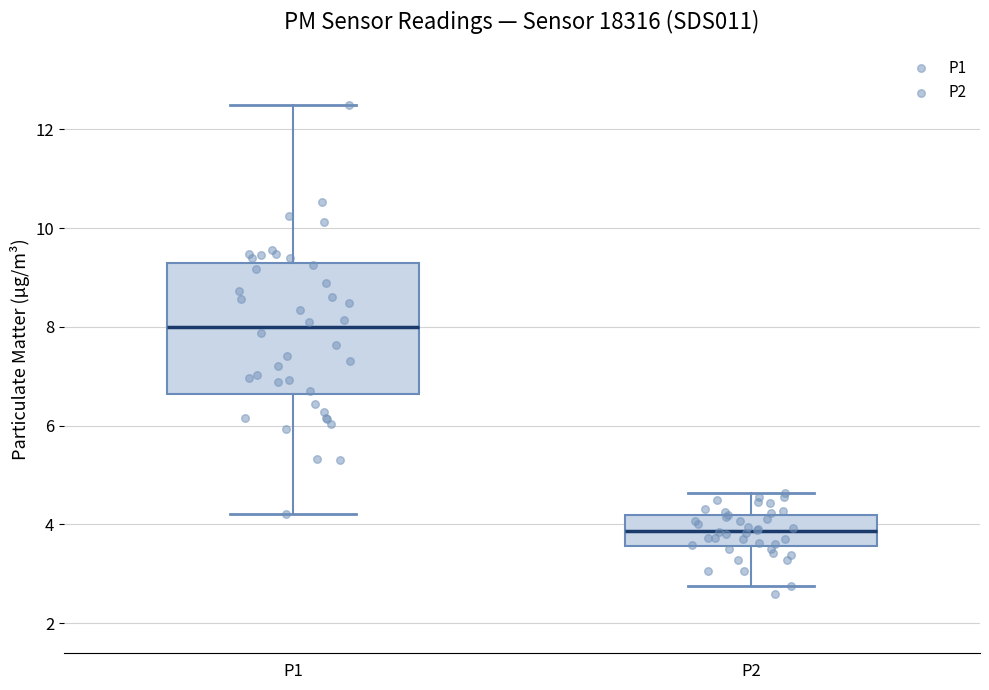

Comparing the boxes themselves (not the whiskers), which one is the tallest?

P1